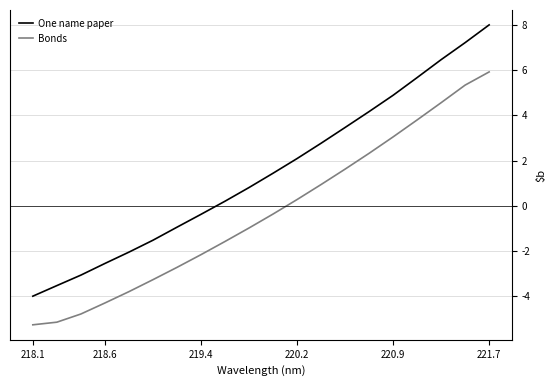

Which series has the largest total across all categories?

One name paper